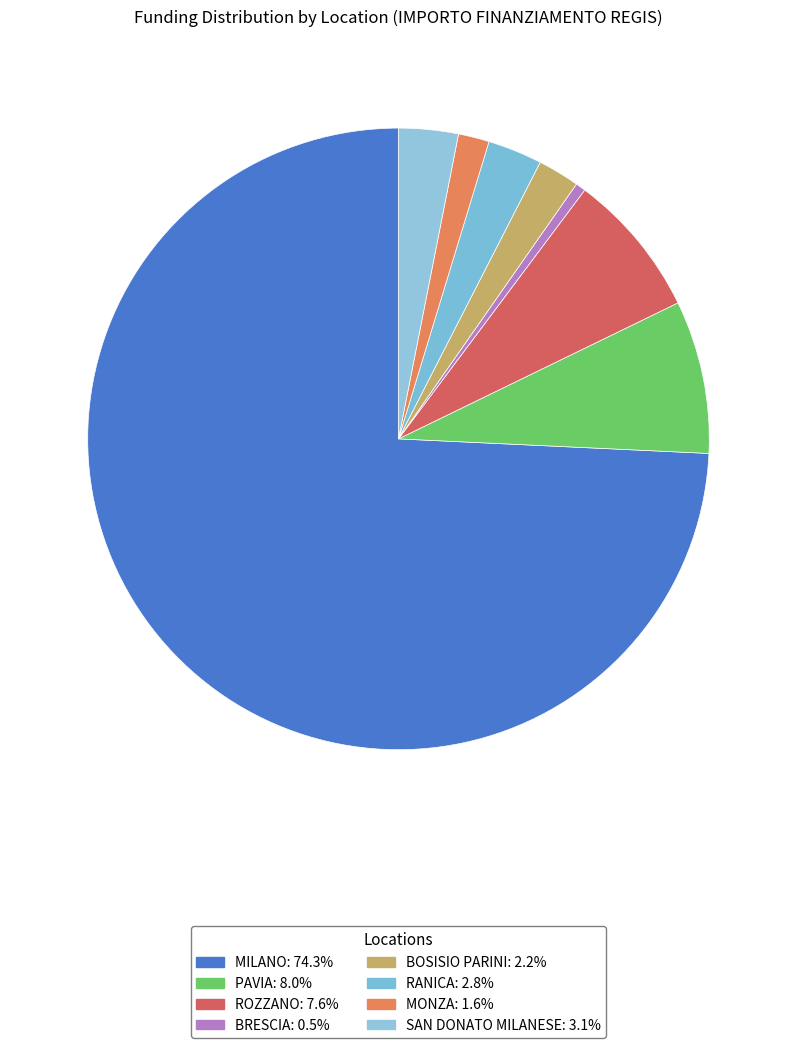

What is the change in value from PAVIA to BRESCIA?

-924500.0